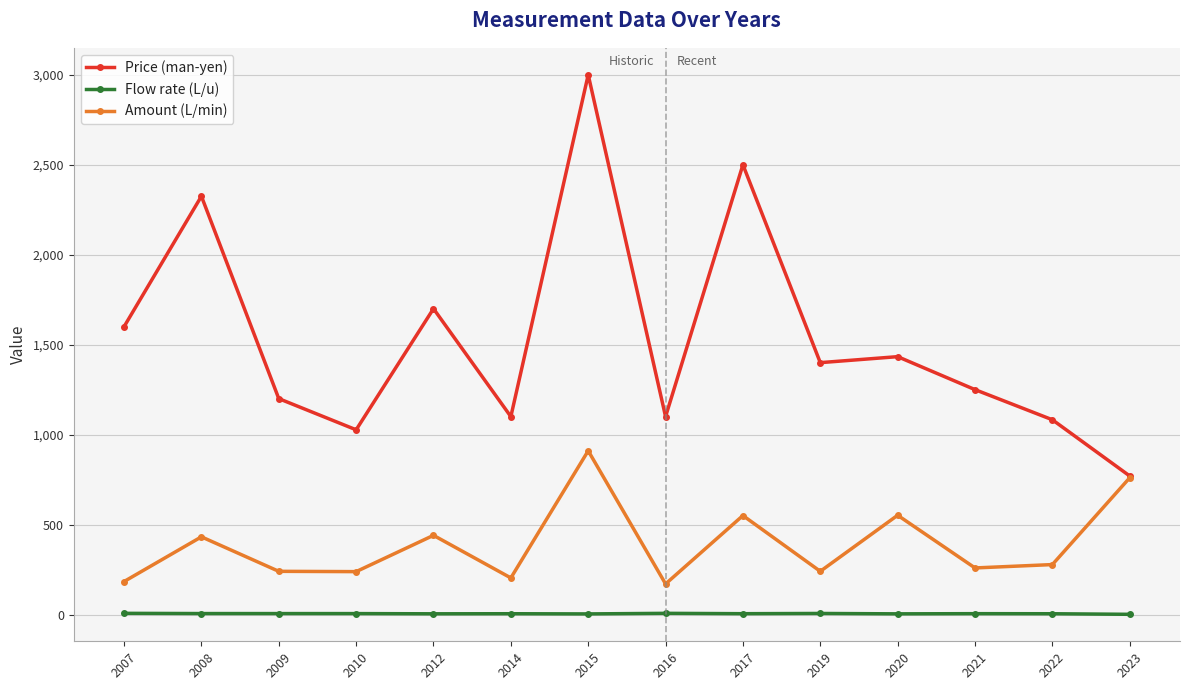

What is the value of the Price (man-yen) point at the 13th from the left?

1082.5